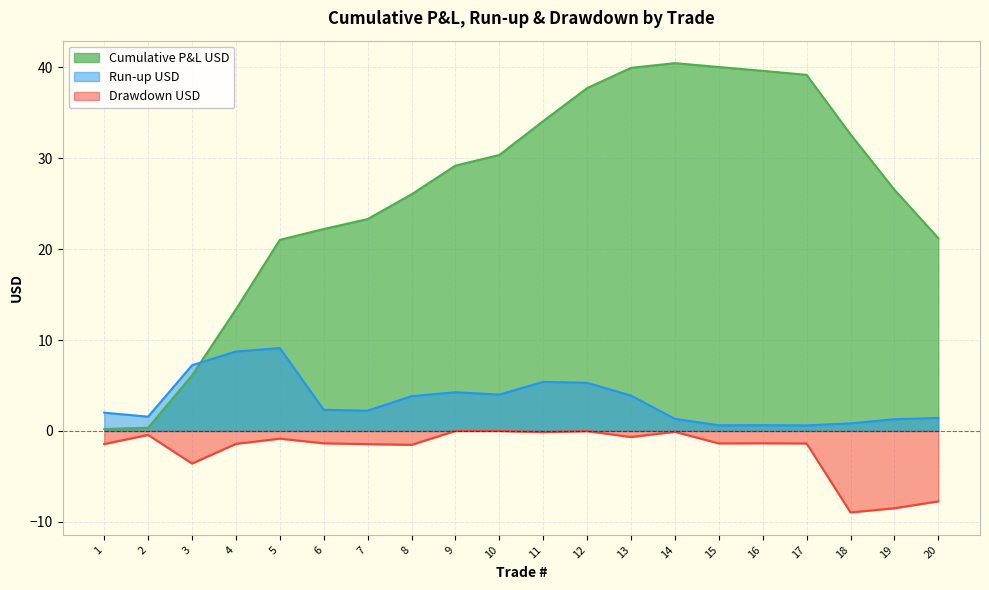

At which category does Drawdown USD reach its first local valley?

3